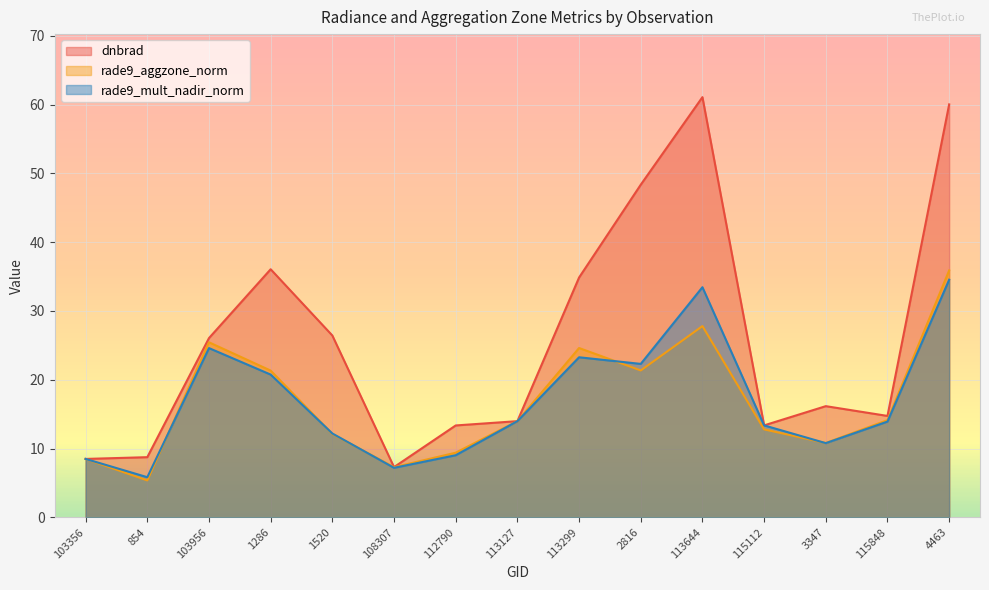

How many data points does each series have?

15